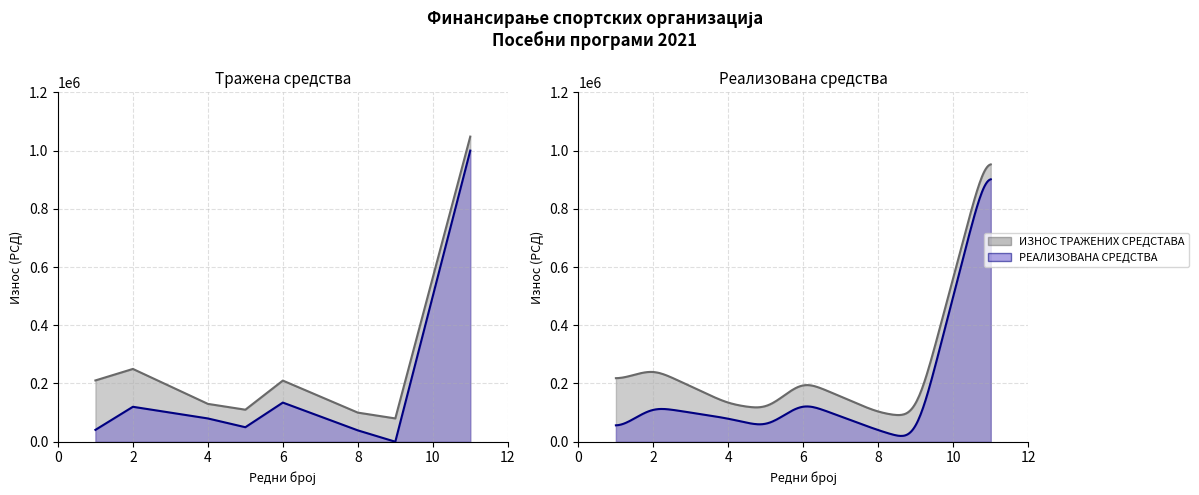

True or false: ИЗНОС ТРАЖЕНИХ СРЕДСТАВА has more than 2 points higher than both neighbors.

False